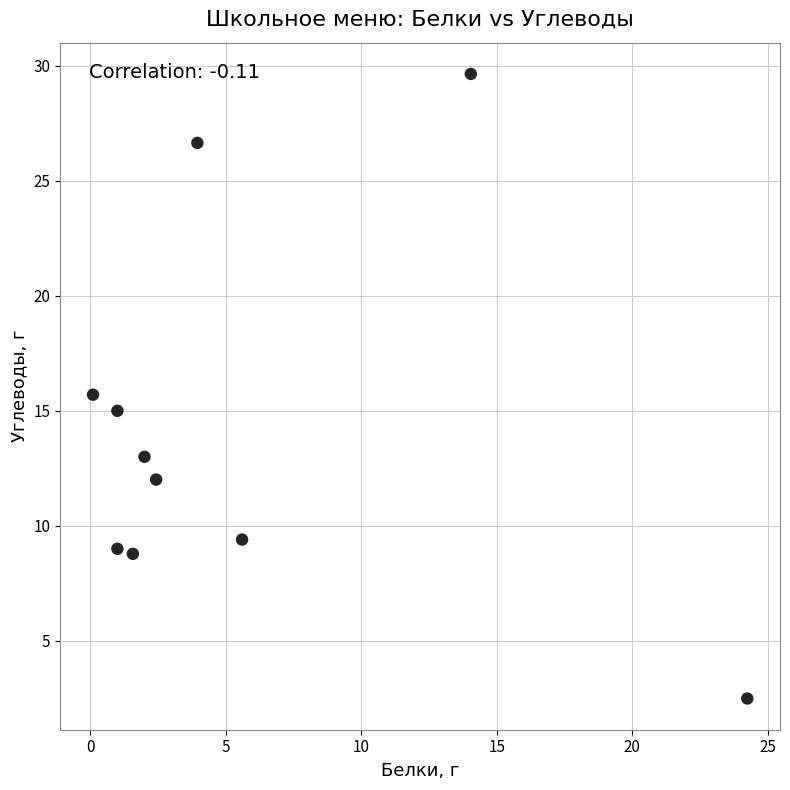

What Y value in the scatter plot is closest to 16?

15.7